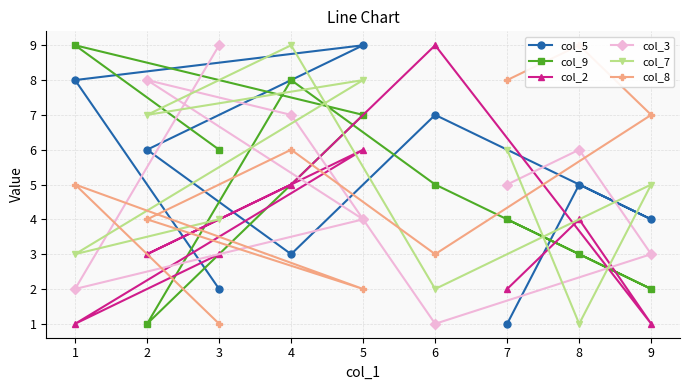

The value of col_7 at 2 is 10. True or false?

False